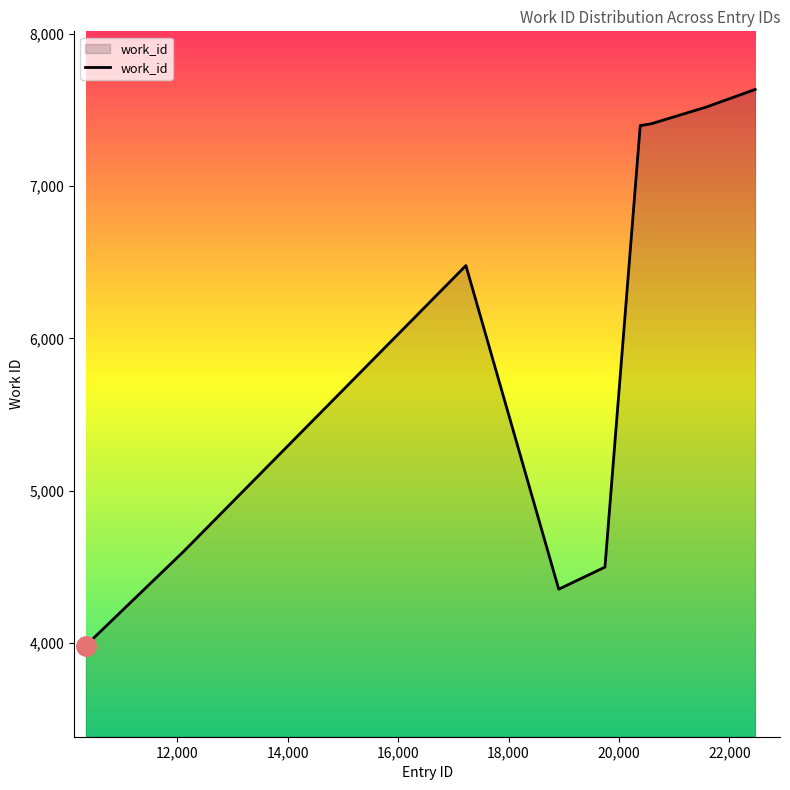

What is the greatest value displayed?

7636